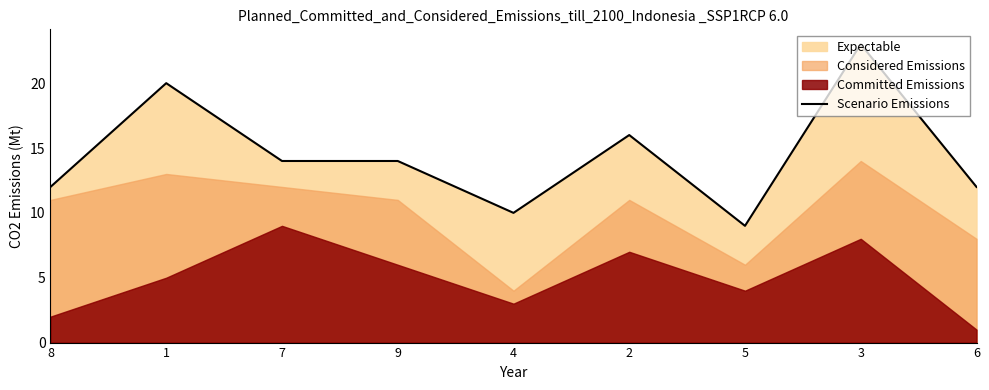

Reading left to right, list all the values displayed in this chart.

8=12	1=20	7=14	9=14	4=10	2=16	5=9	3=23	6=12